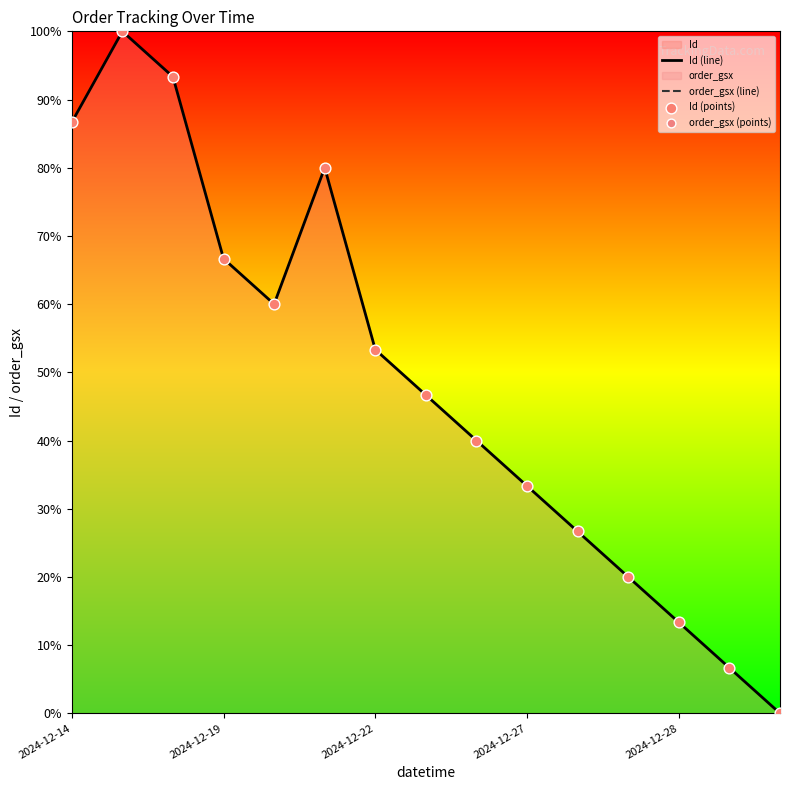

Which series has the largest total across all categories?

Id (line)